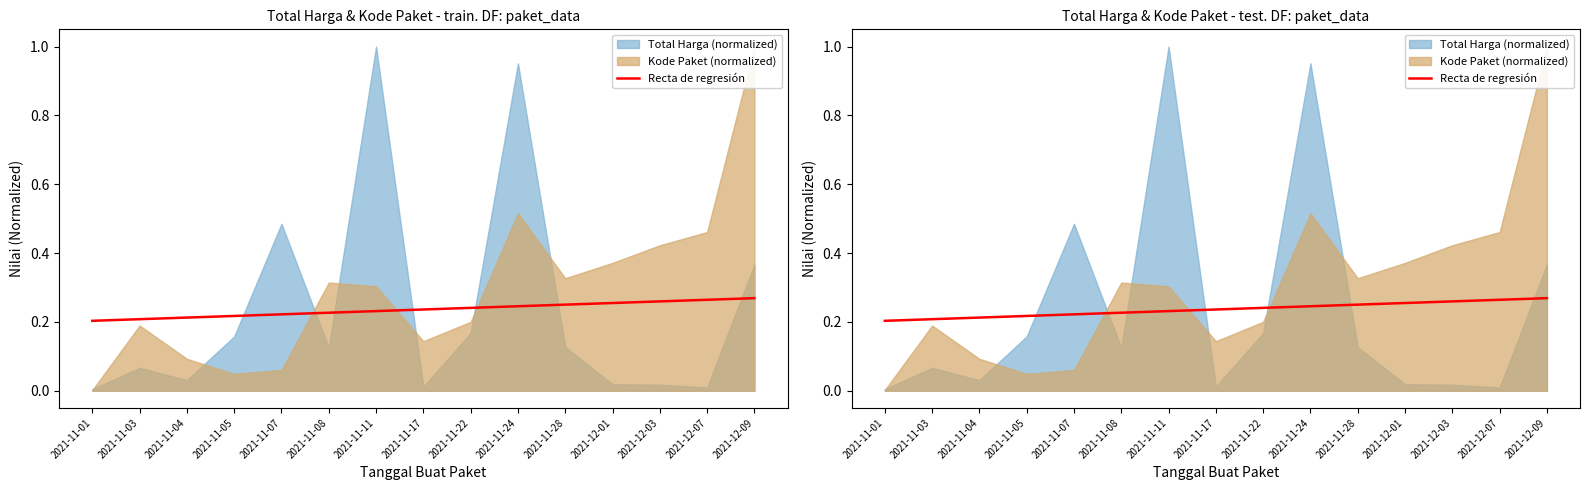

Does the chart display data point markers on the line(s)?

No